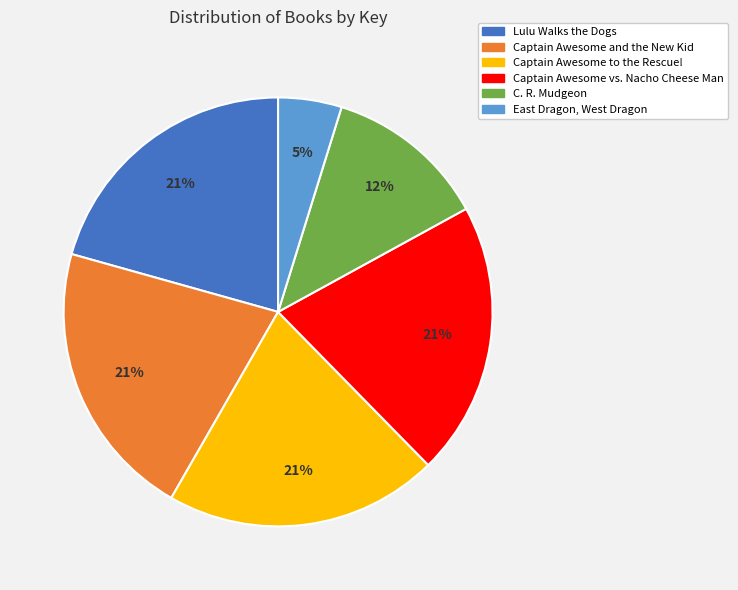

Does any single category account for the majority?

No